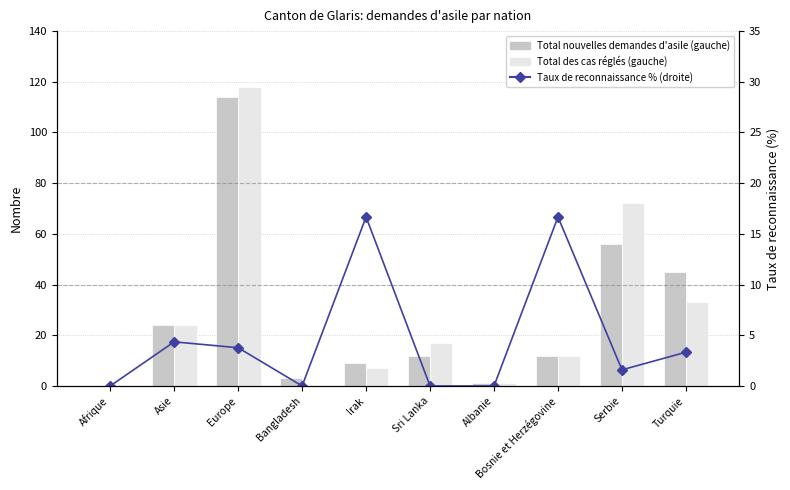

What is the difference between the second highest and second lowest values in the Total nouvelles demandes d'asile series?

55.0